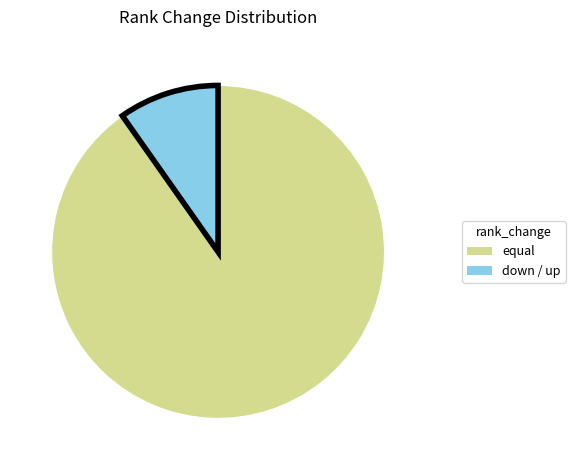

Does any single category account for the majority?

Yes